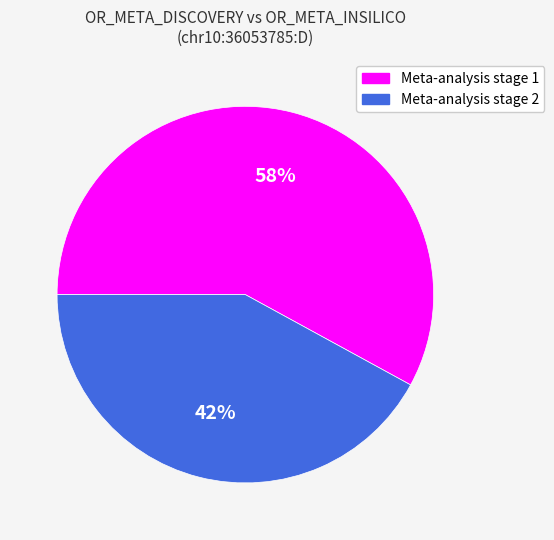

What is the largest slice in the pie chart?

Meta-analysis stage 1